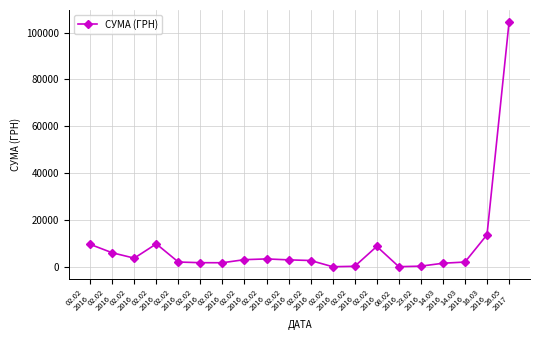

Does the chart have visible grid lines?

Yes